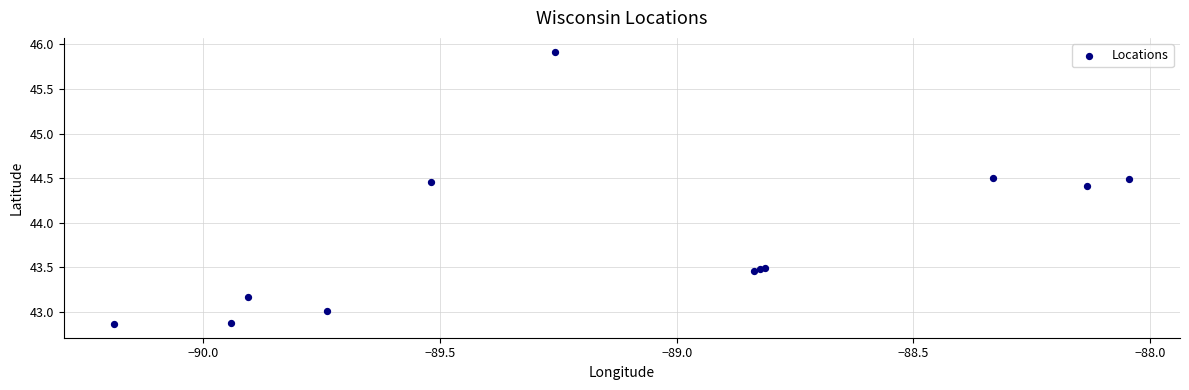

What Y value in the scatter plot is closest to 44?

44.4